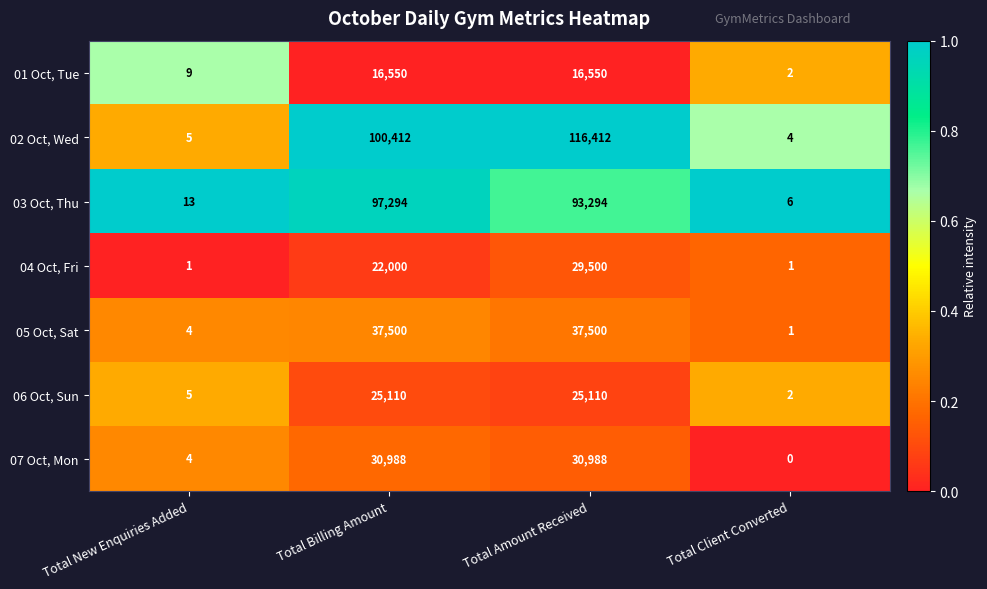

At how many categories does at least one series exceed 0?

4